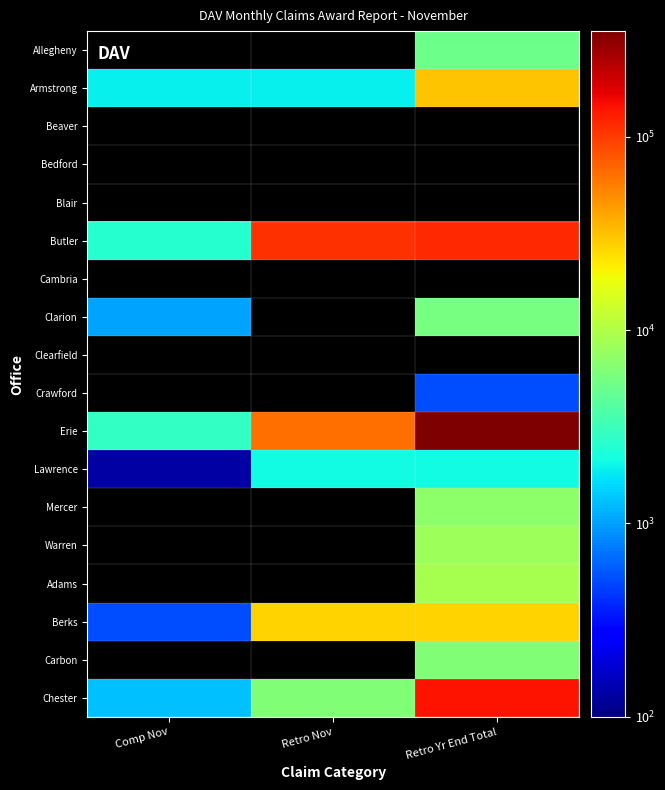

How many series are shown in this chart?

18